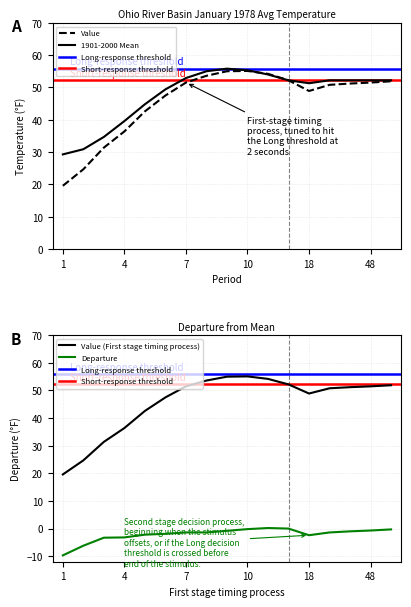

What is the greatest value displayed?

55.8